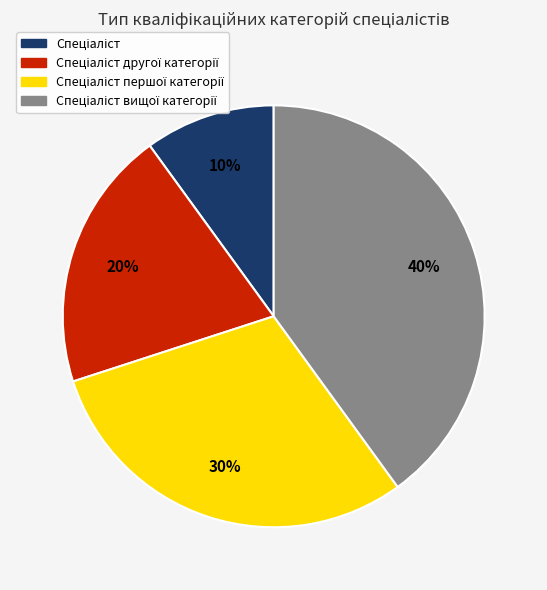

To the nearest percent, what is the average slice percentage?

25%